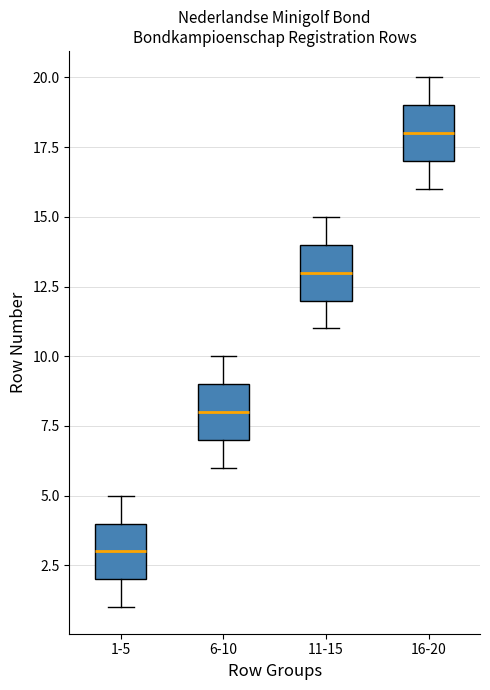

Which box's median line is the lowest?

1-5